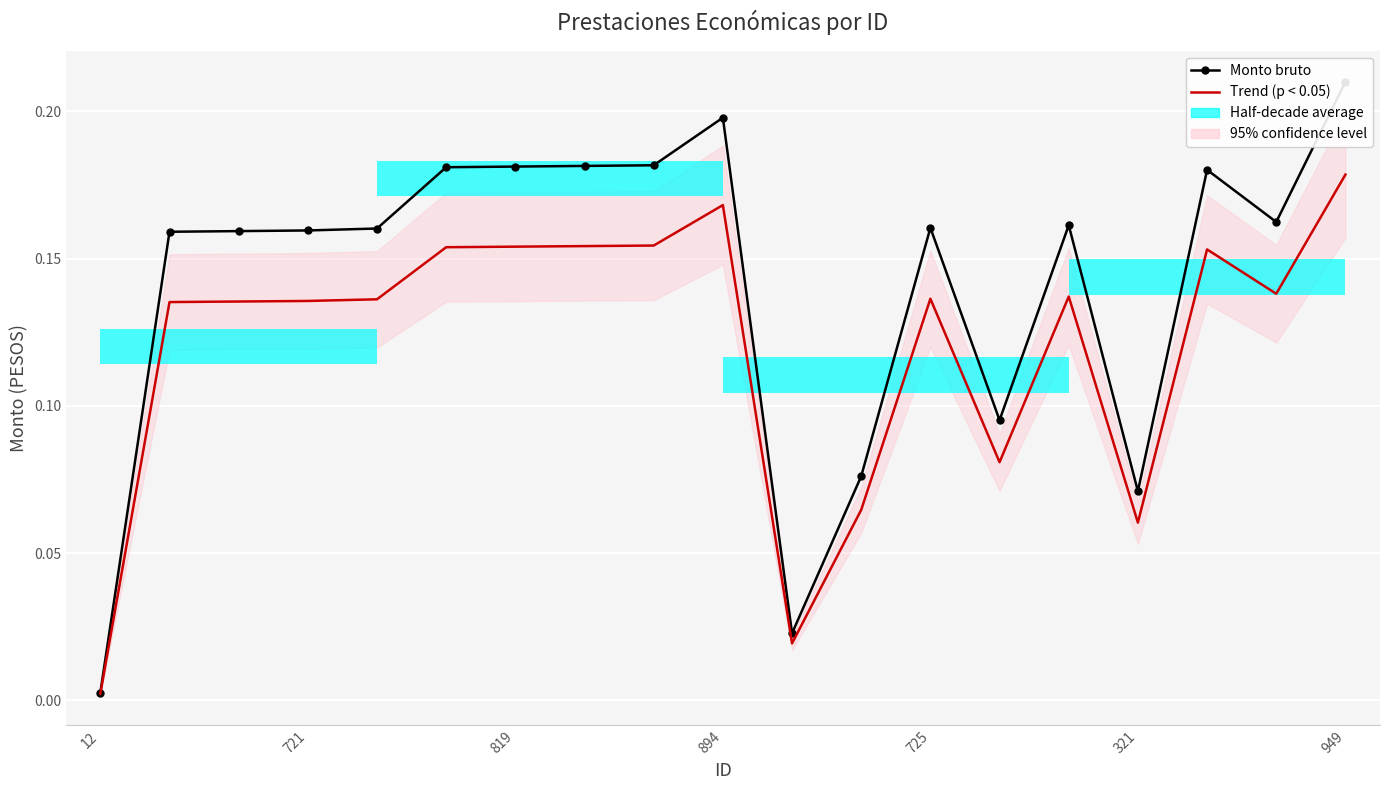

List the labels in order of Trend (p < 0.05) value, largest first.

18, 9, 8, 7, 949, 321, 16, 17, 14, 12, 725, 894, 819, 721, 13, 11, 15, 10, 12